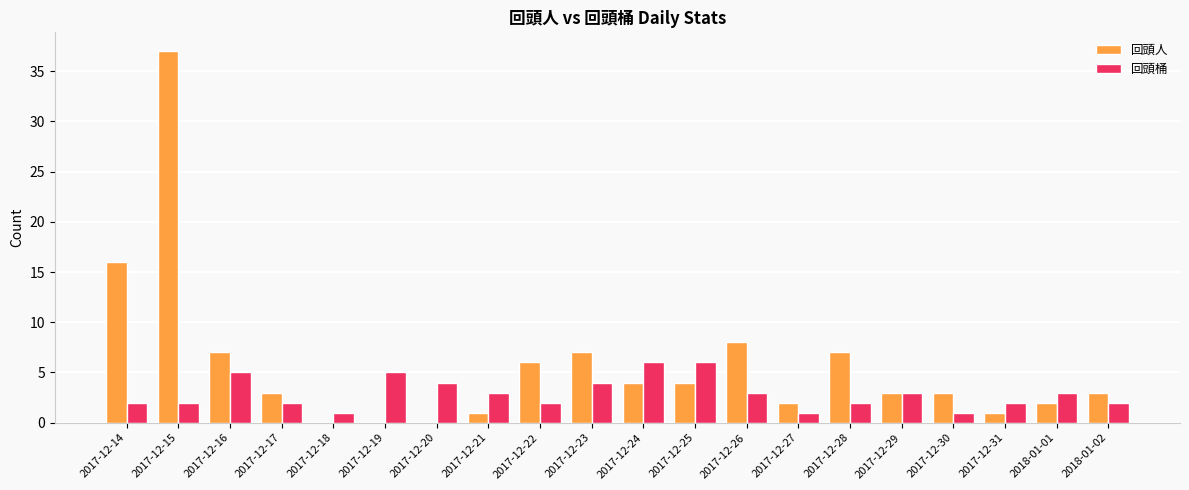

Which series has the widest spread of values?

回頭人